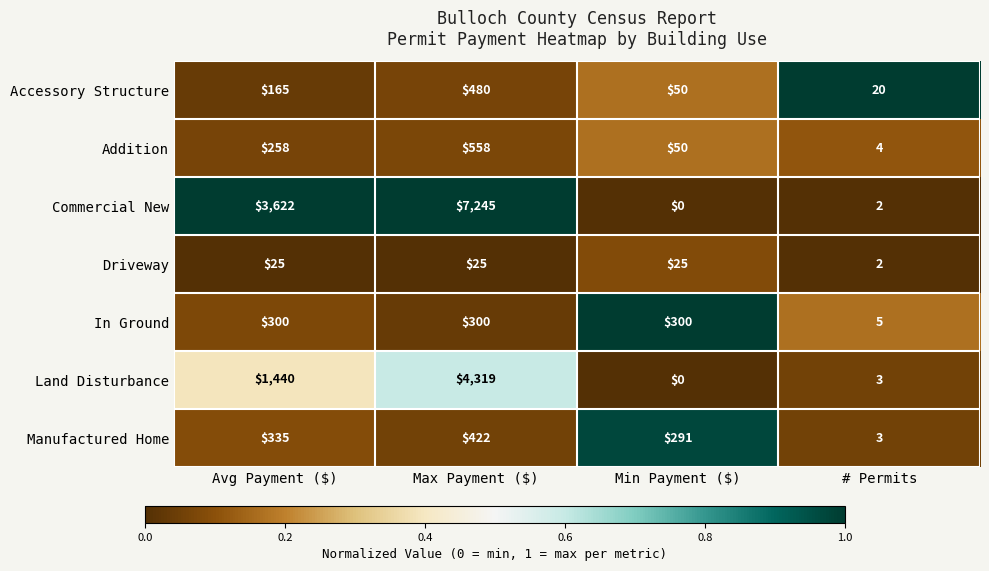

What is the difference between the second highest and minimum values in the Addition series?

254